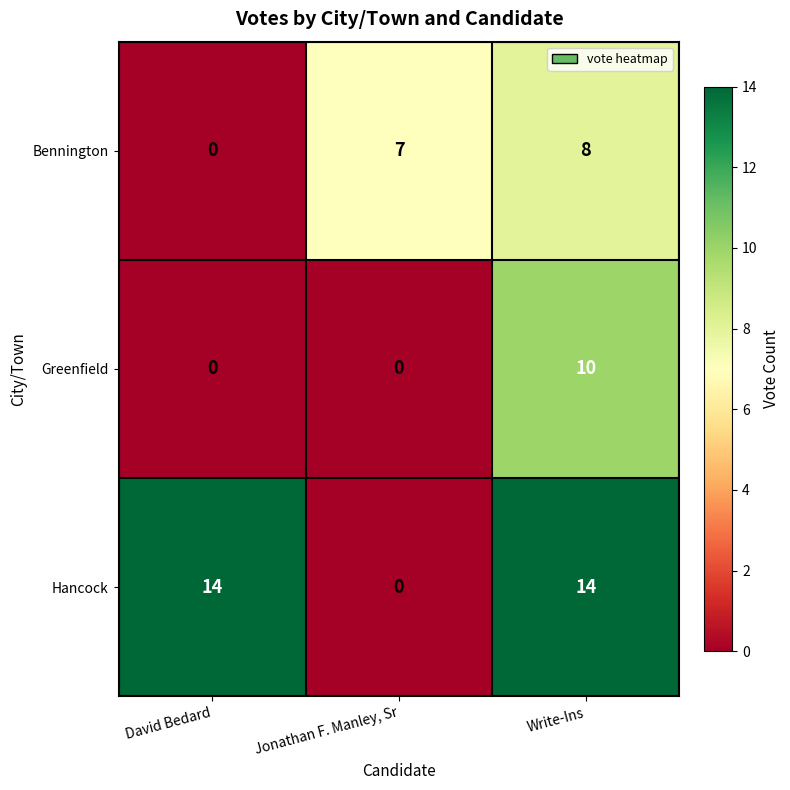

Rank the series by their maximum value, from lowest to highest.

Bennington, Greenfield, Hancock